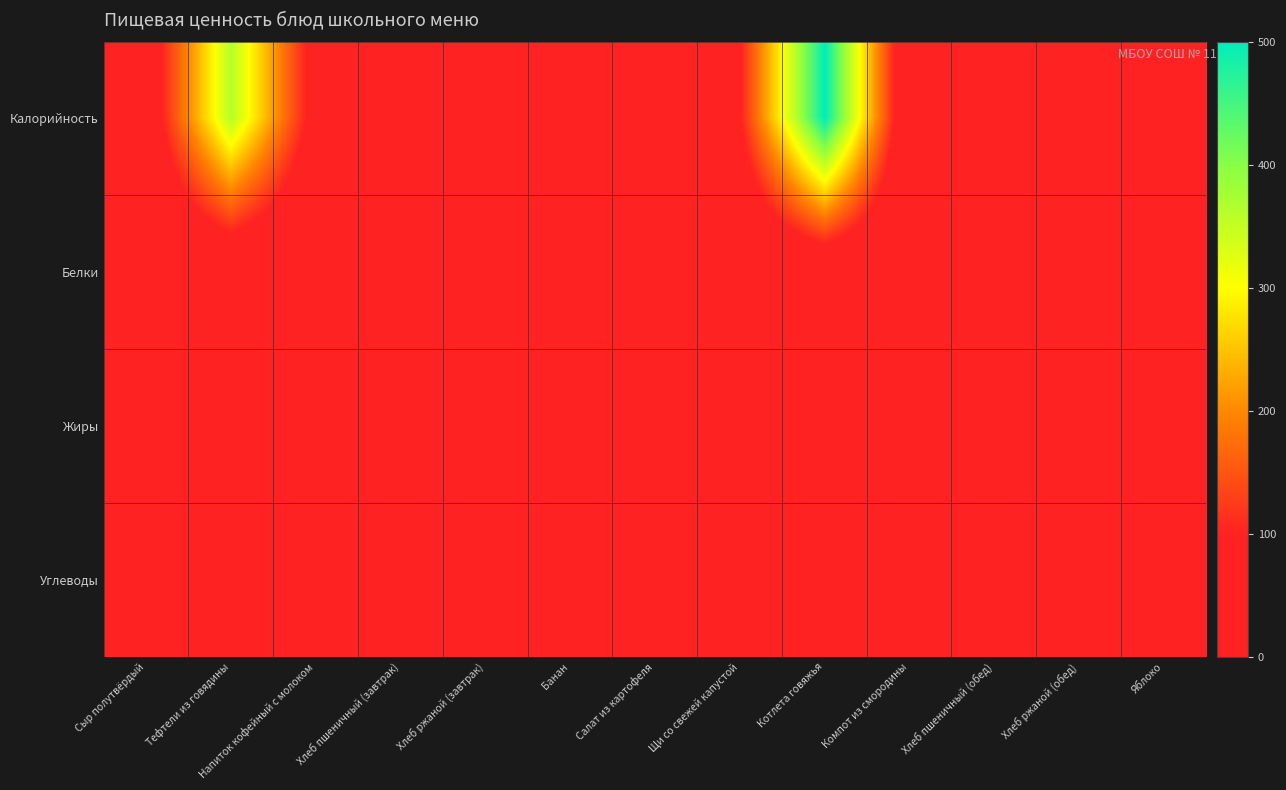

Reading left to right, transcribe all the data shown in this chart.

Калорийность: Сыр полутвёрдый=40.5	Тефтели из говядины=362.8	Напиток кофейный с молоком=68.1	Хлеб пшеничный (завтрак)=46.9	Хлеб ржаной (завтрак)=34.2	Банан=94.5	Салат из картофеля=80.0	Щи со свежей капустой=97.3	Котлета говяжья=500.4	Компот из смородины=14.5	Хлеб пшеничный (обед)=93.8	Хлеб ржаной (обед)=34.2	Яблоко=44.4
Белки: Сыр полутвёрдый=3.5	Тефтели из говядины=15.8	Напиток кофейный с молоком=2.5	Хлеб пшеничный (завтрак)=1.5	Хлеб ржаной (завтрак)=1.3	Банан=1.5	Салат из картофеля=0.9	Щи со свежей капустой=1.6	Котлета говяжья=15.4	Компот из смородины=0.6	Хлеб пшеничный (обед)=3.0	Хлеб ржаной (обед)=1.3	Яблоко=0.4
Жиры: Сыр полутвёрдый=3.0	Тефтели из говядины=12.7	Напиток кофейный с молоком=2.6	Хлеб пшеничный (завтрак)=0.2	Хлеб ржаной (завтрак)=0.2	Банан=0.5	Салат из картофеля=6.2	Щи со свежей капустой=4.0	Котлета говяжья=20.6	Компот из смородины=0.1	Хлеб пшеничный (обед)=0.3	Хлеб ржаной (обед)=0.2	Яблоко=0.4
Углеводы: Сыр полутвёрдый=0.0	Тефтели из говядины=46.4	Напиток кофейный с молоком=8.7	Хлеб пшеничный (завтрак)=9.8	Хлеб ржаной (завтрак)=6.7	Банан=21.0	Салат из картофеля=5.2	Щи со свежей капустой=13.6	Котлета говяжья=63.4	Компот из смородины=2.9	Хлеб пшеничный (обед)=19.7	Хлеб ржаной (обед)=6.7	Яблоко=9.8